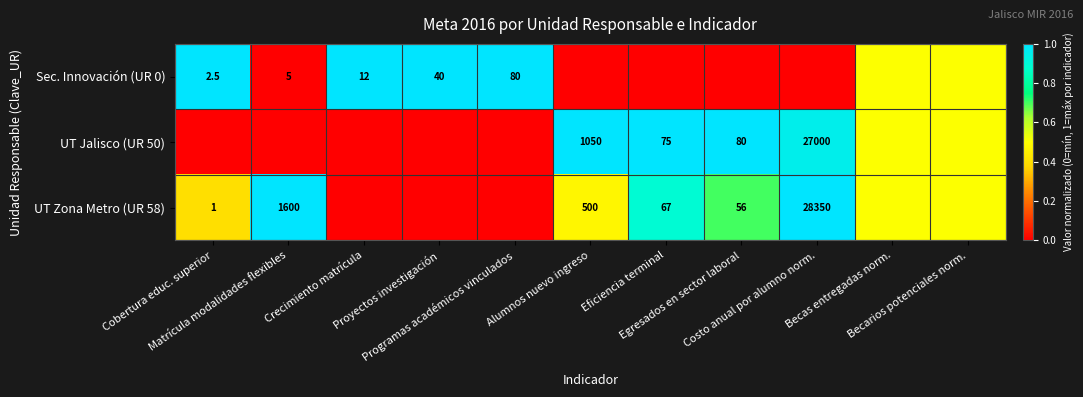

Read the UT Zona Metro (UR 58) value at Becarios potenciales norm..

0.5